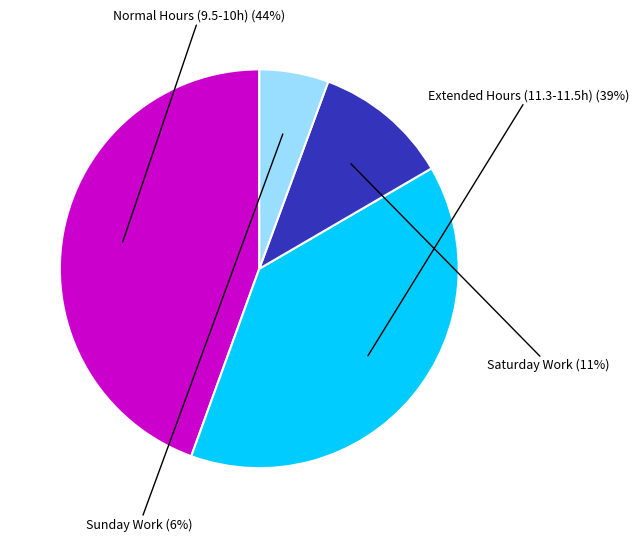

To the nearest percent, what portion does Saturday Work represent?

11%